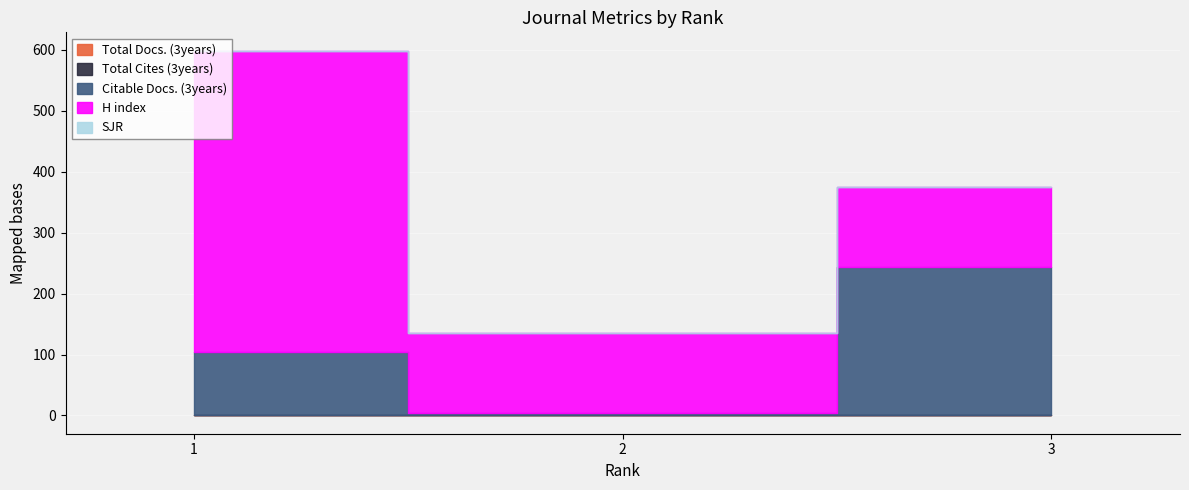

True or false: Citable Docs. (3years) has a value of 6 at 2.

False